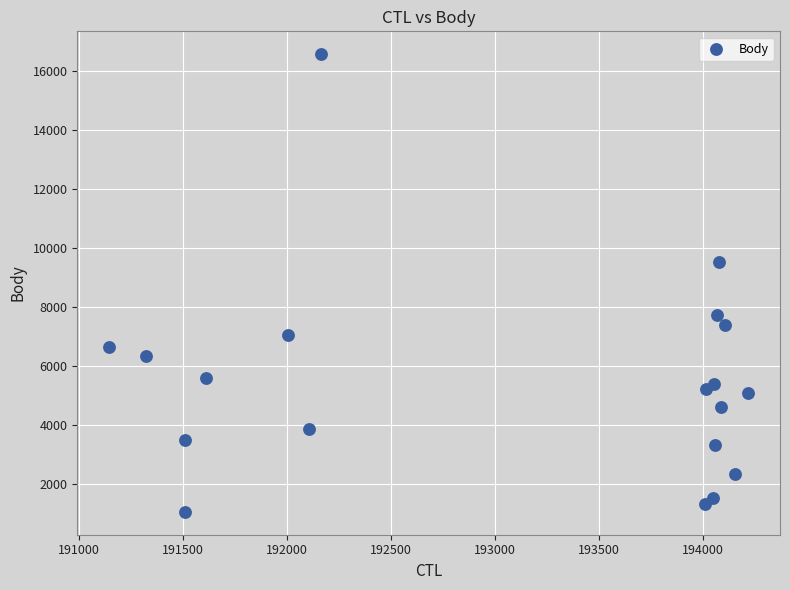

What is the range of Y values (max minus min)?

15504